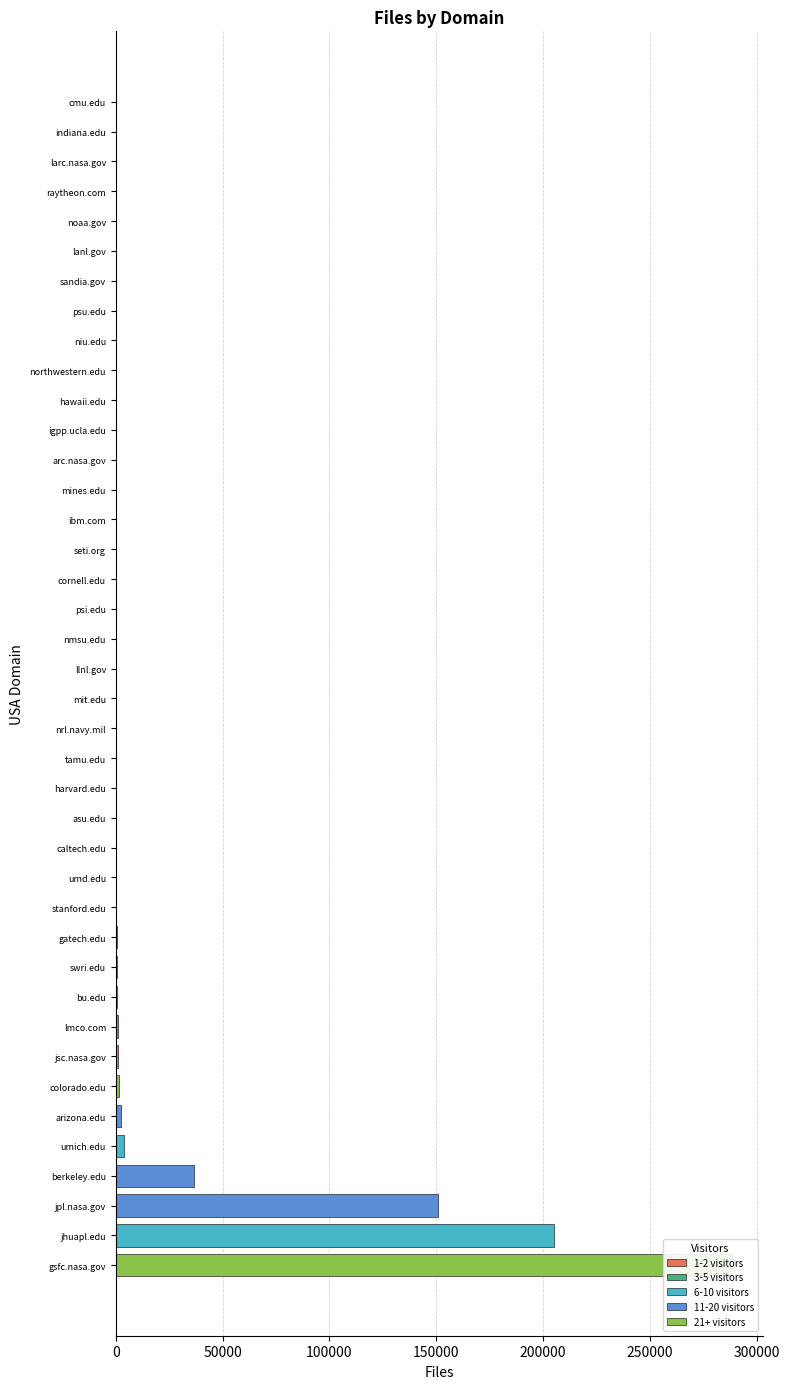

At which label does the data first exceed 99?

arizona.edu